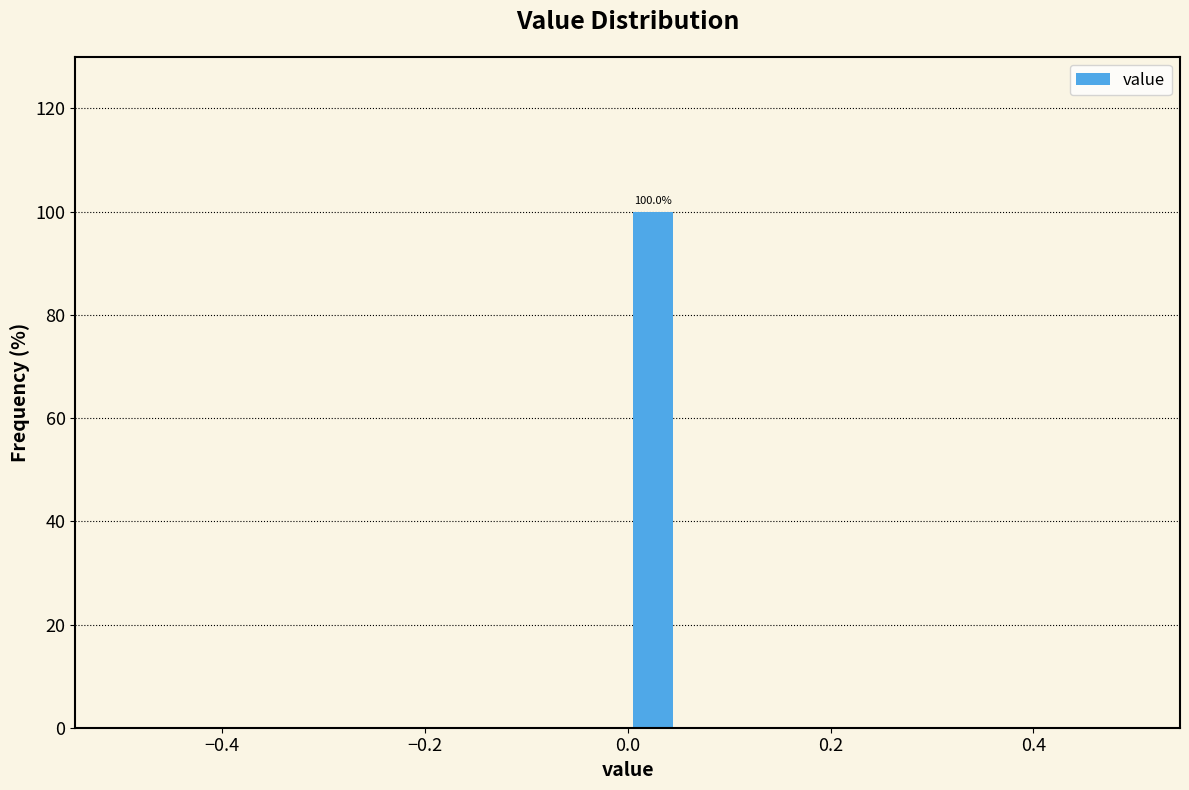

Read against the x-axis, roughly where is the centre of the tallest bar?

0.02